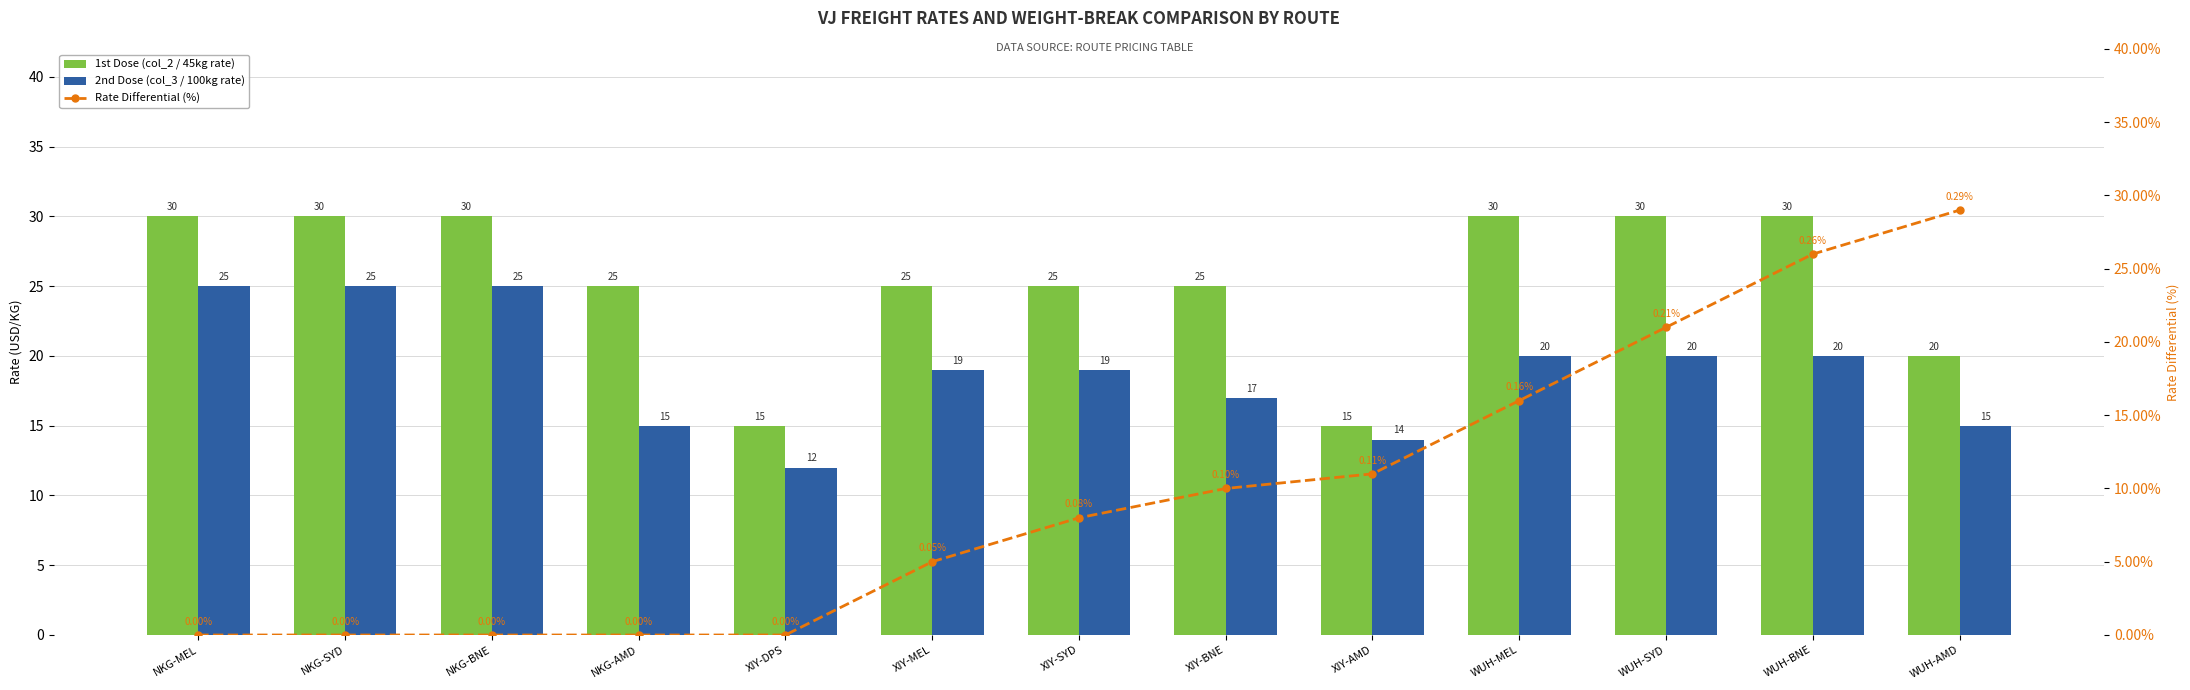

What is the spread (max minus min) of values at XIY-SYD?

24.9